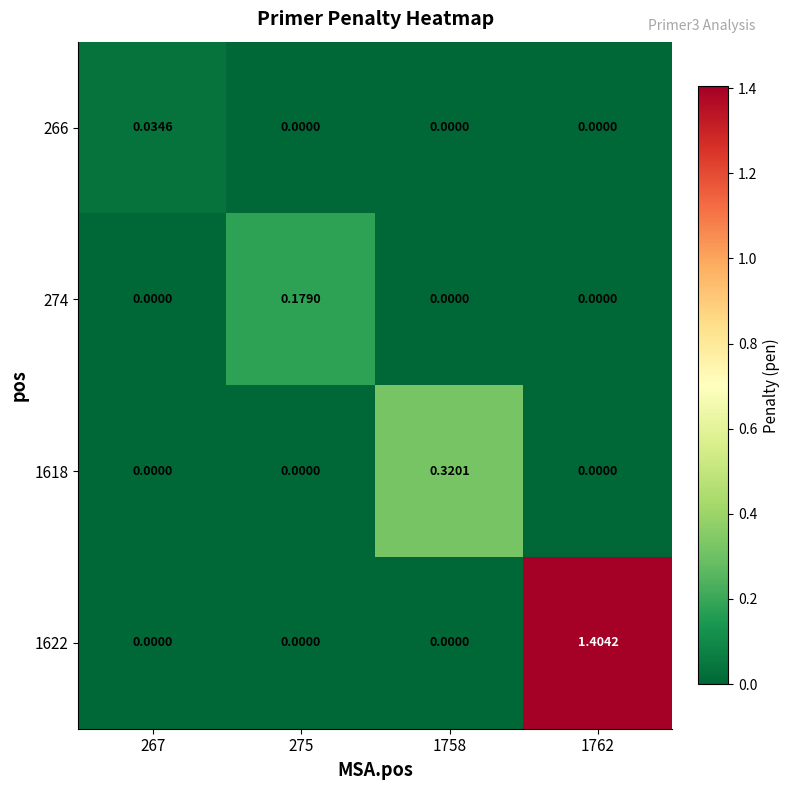

Is the value of 266 at 267 greater than the value of 274 at 1762?

Yes